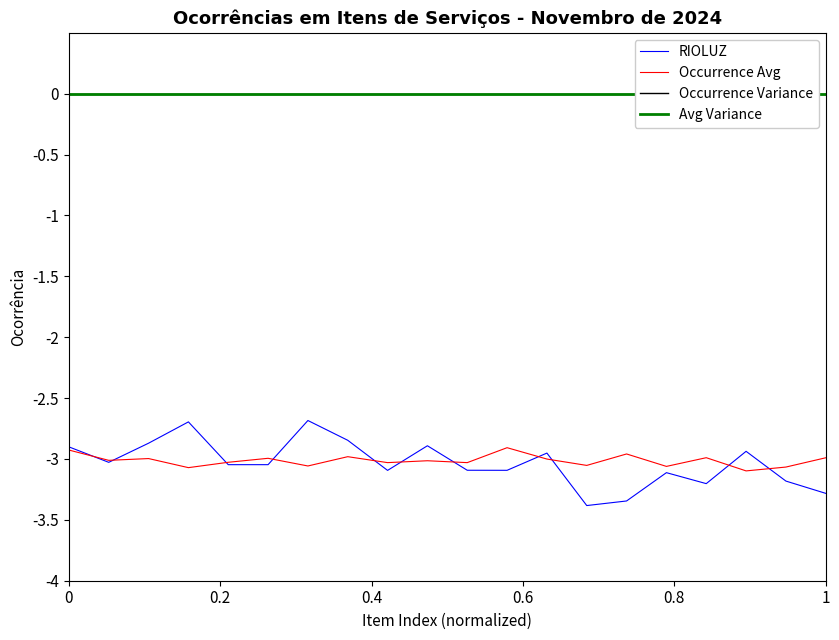

True or false: Avg Variance and RIOLUZ cross at least once.

False